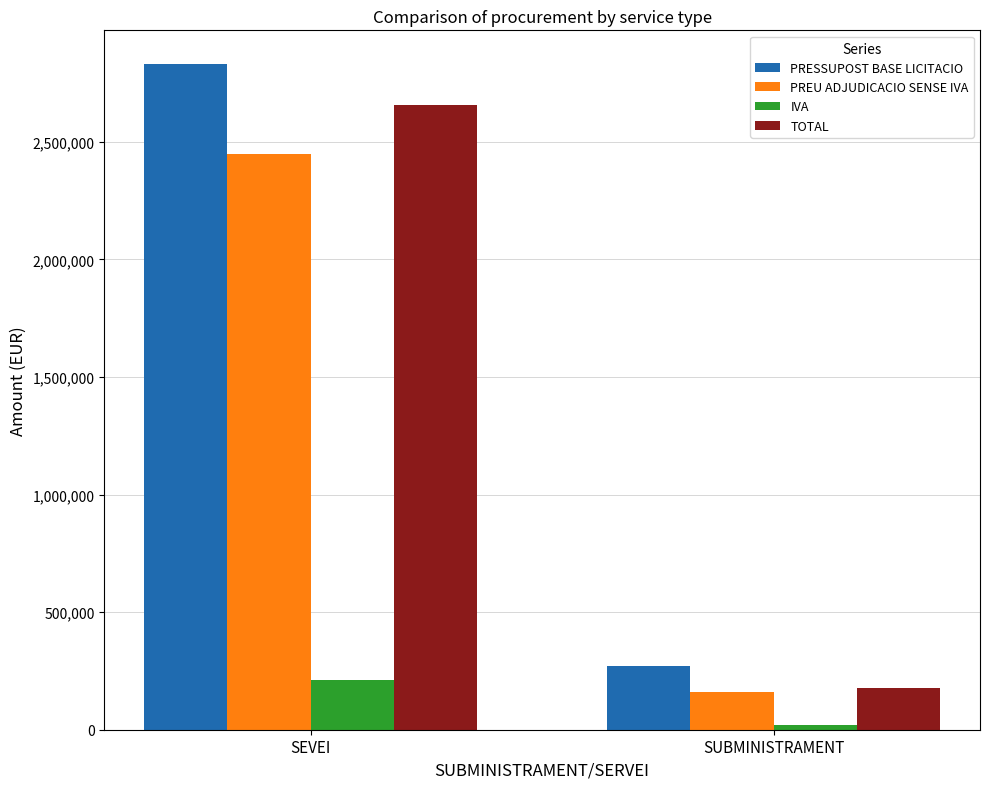

How many bars are there in total?

8